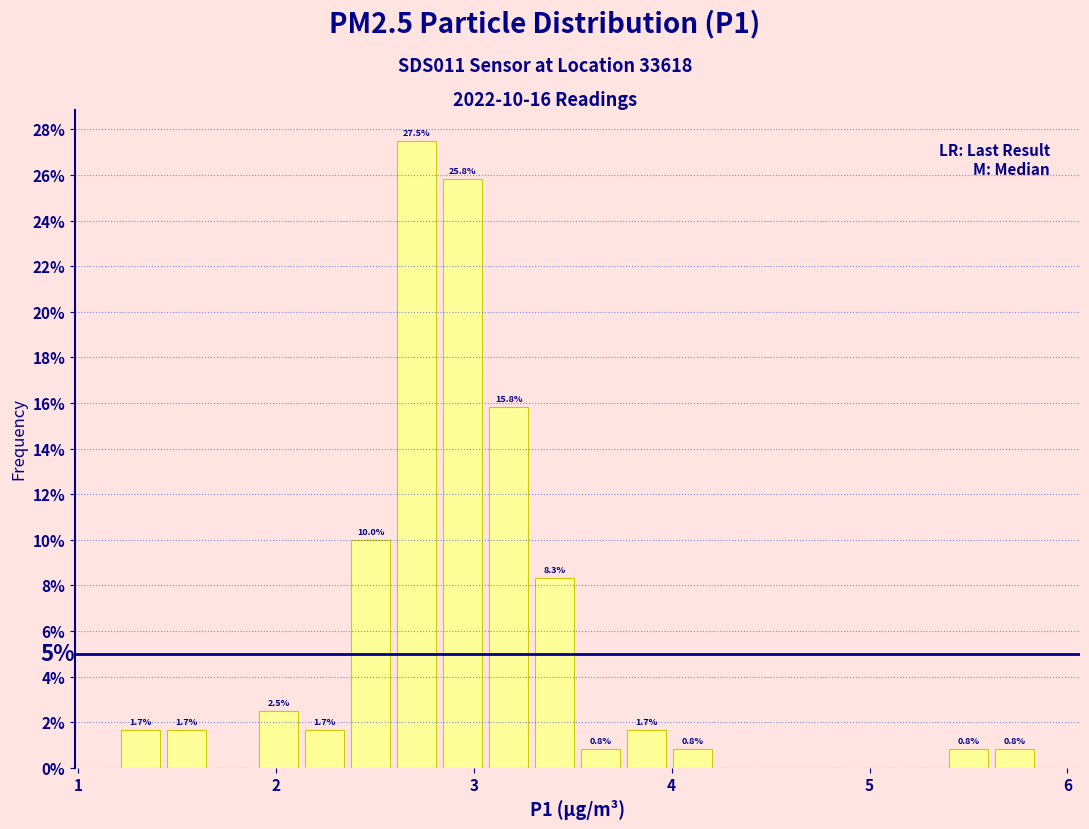

Read against the x-axis, roughly where is the centre of the tallest bar?

2.7